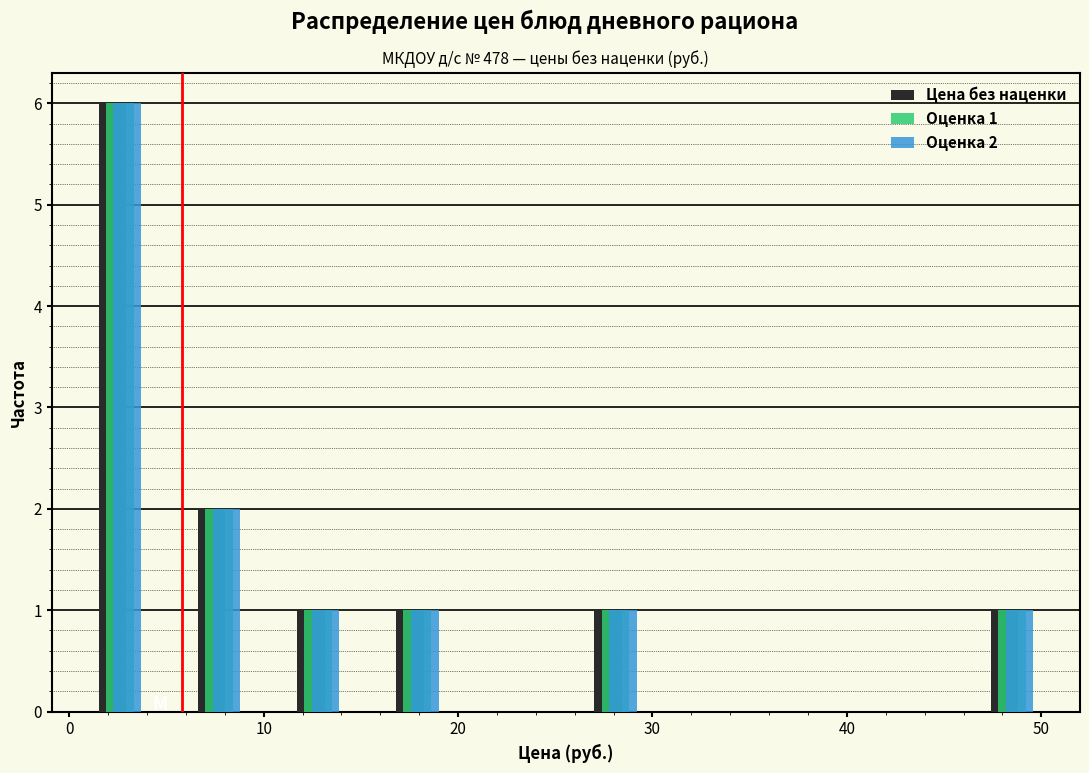

In the Оценка 2 series, which range on the x-axis has the tallest bar?

0 to 5